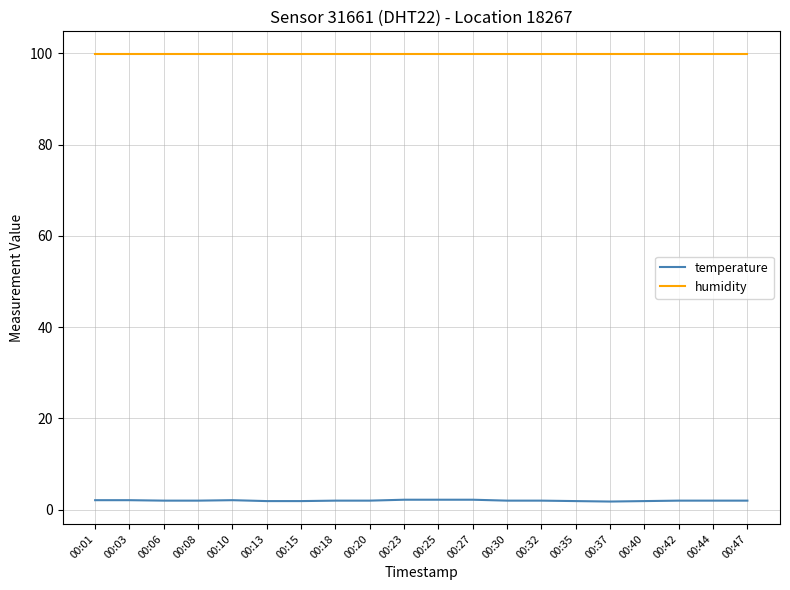

True or false: humidity has a value of 56.9 at 00:32.

False